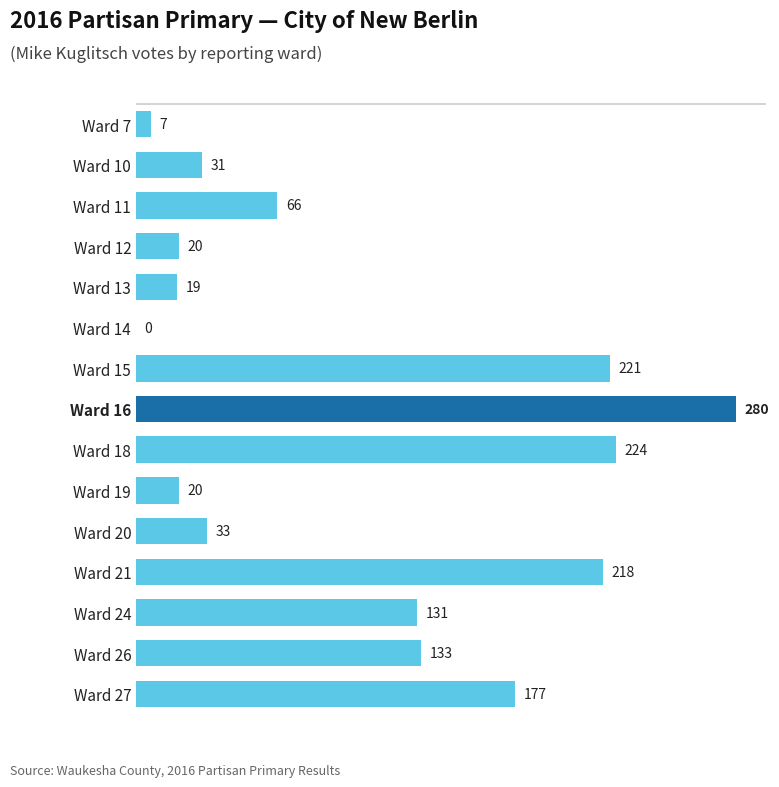

Which has a higher value, Ward 12 or Ward 26?

Ward 26